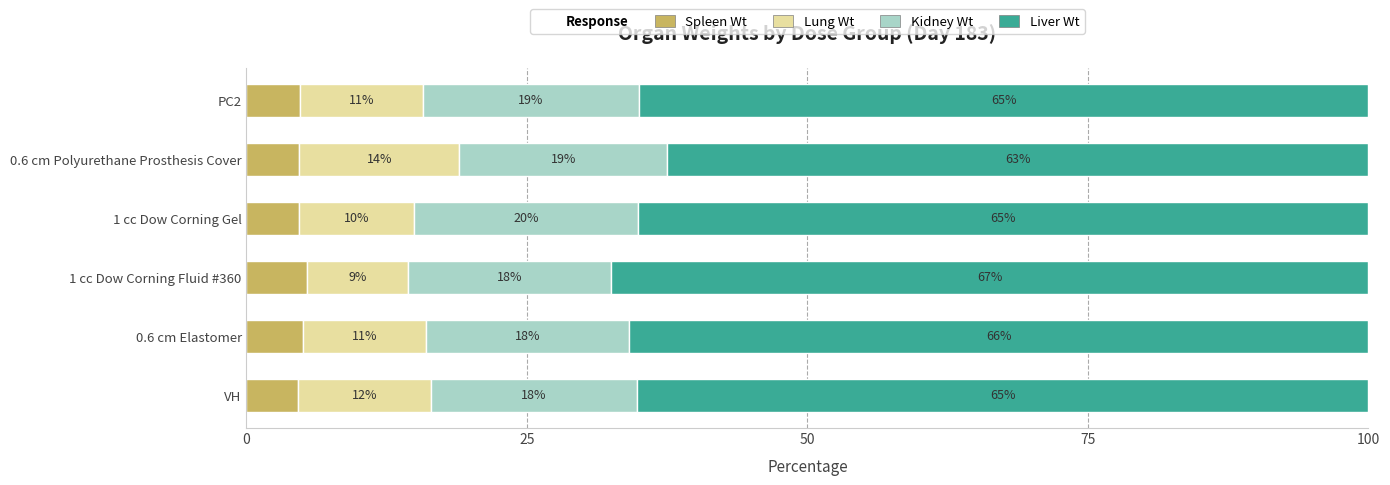

What is the total value across all series at VH?

100.0